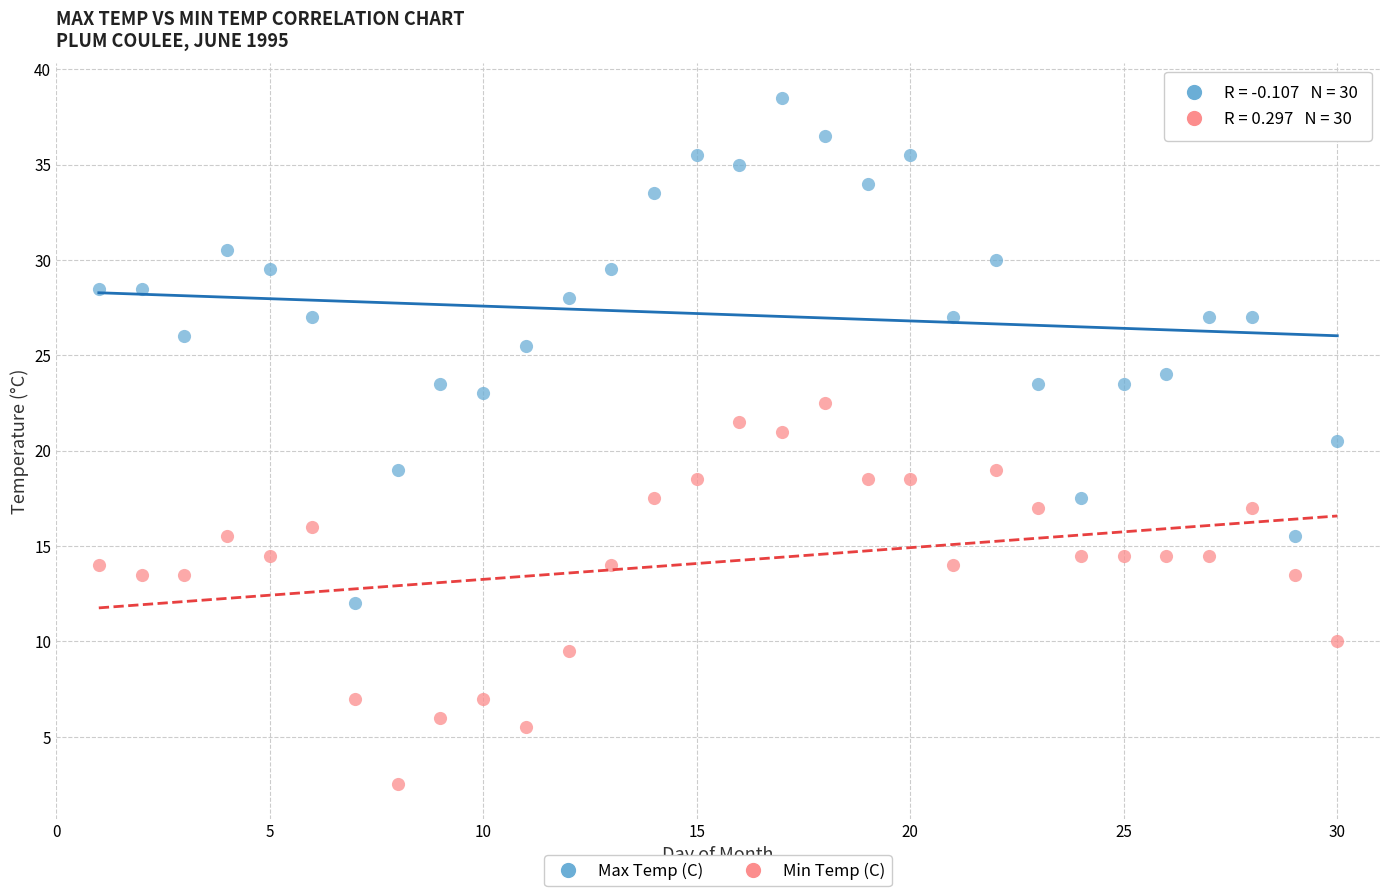

Which series has the largest Y range (max minus min)?

Max Temp (C)